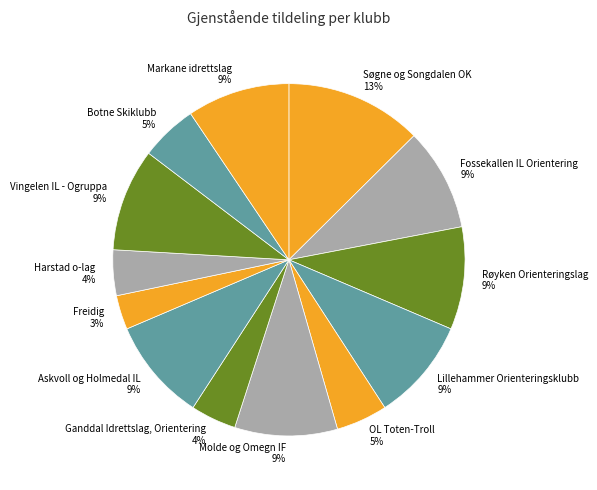

To the nearest percent, what is the average slice percentage?

8%